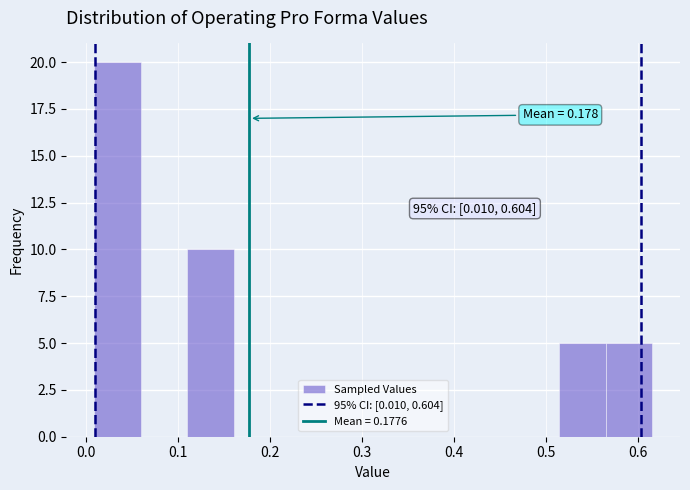

Over which range of the x-axis is the bar tallest?

0.01 to 0.06